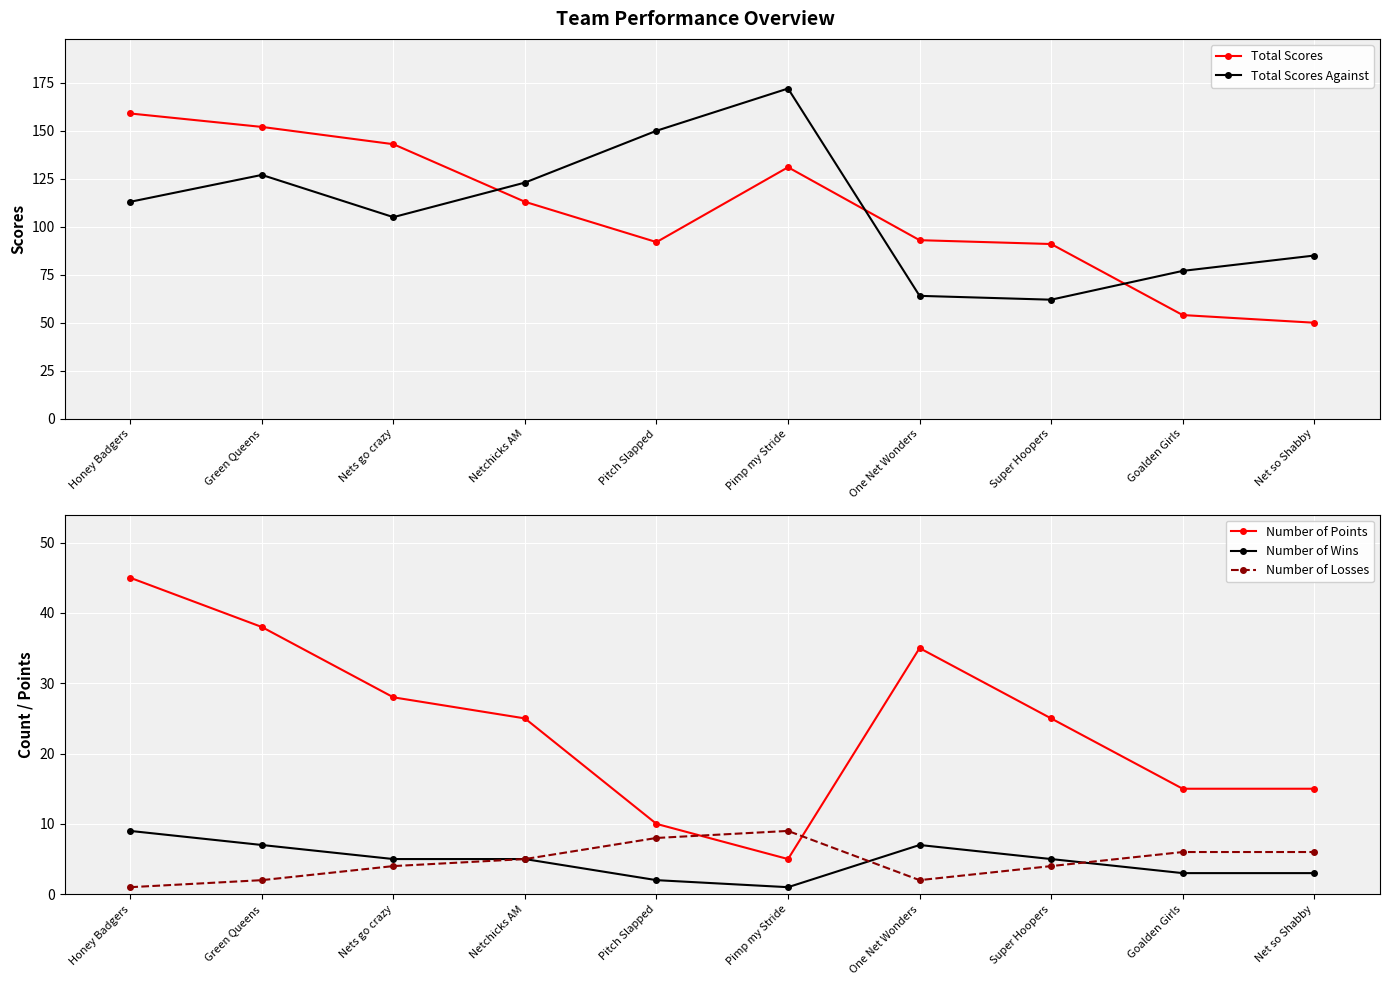

At which category does the chart reach its peak across all series?

Pimp my Stride